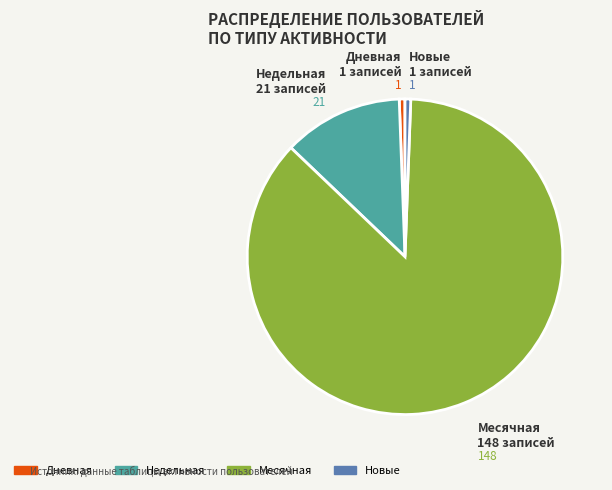

Is there any slice that represents more than half of the pie?

Yes